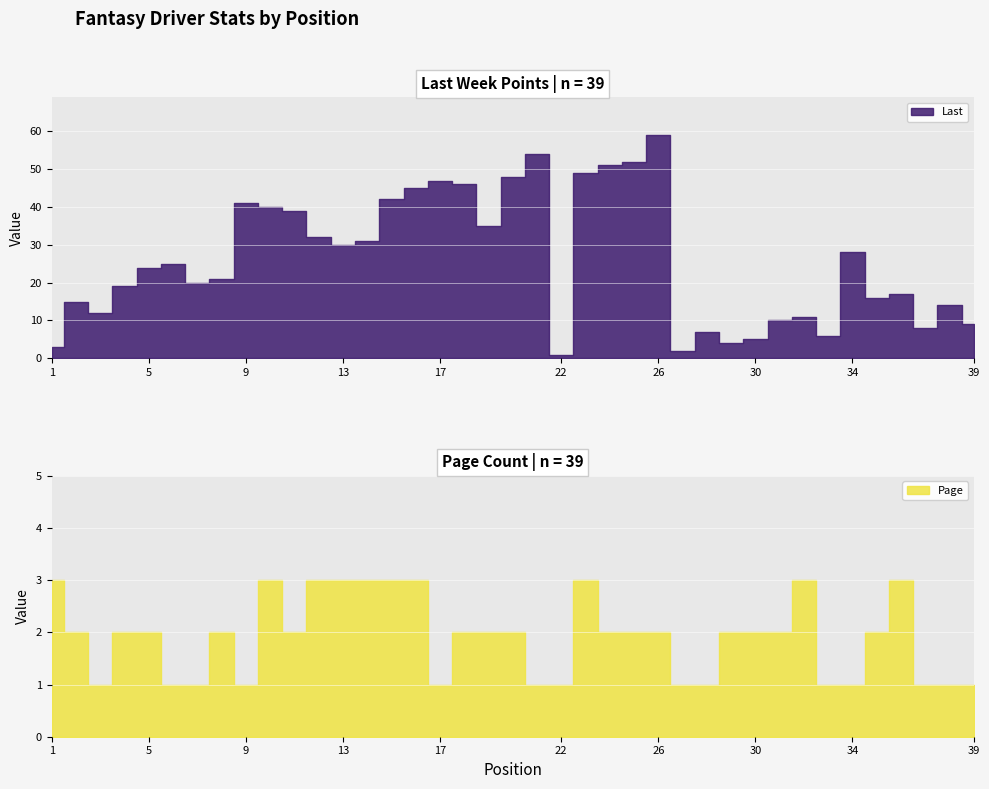

Rank the categories by Page value from highest to lowest.

1, 10, 12, 13, 14, 15, 16, 23, 32, 36, 2, 4, 5, 8, 11, 18, 19, 20, 24, 25, 26, 29, 30, 31, 35, 3, 6, 7, 9, 17, 21, 22, 27, 28, 33, 34, 37, 38, 39